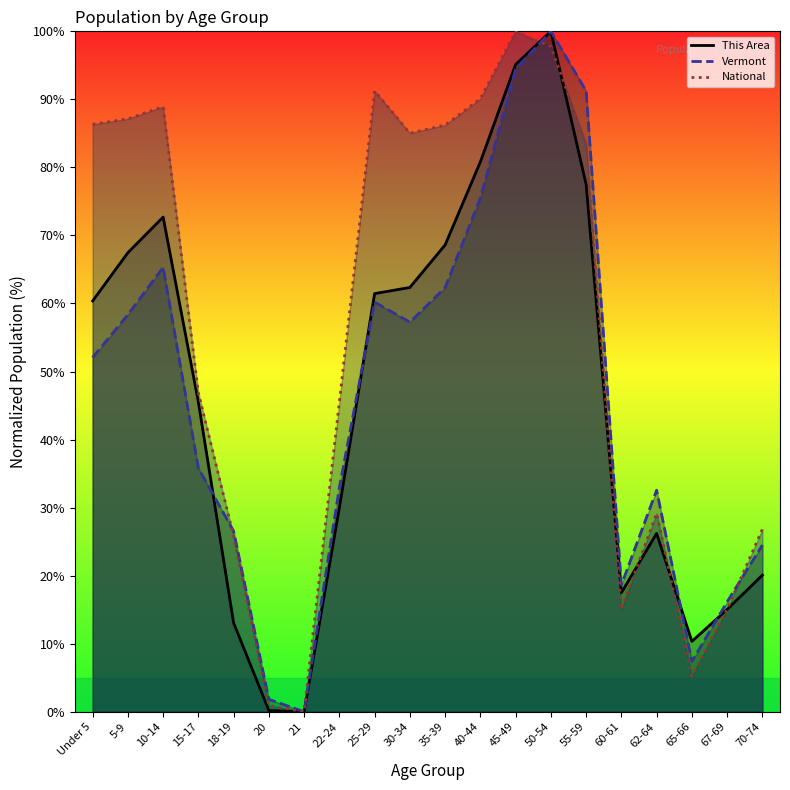

What is the highest value of the This Area series?

100.0